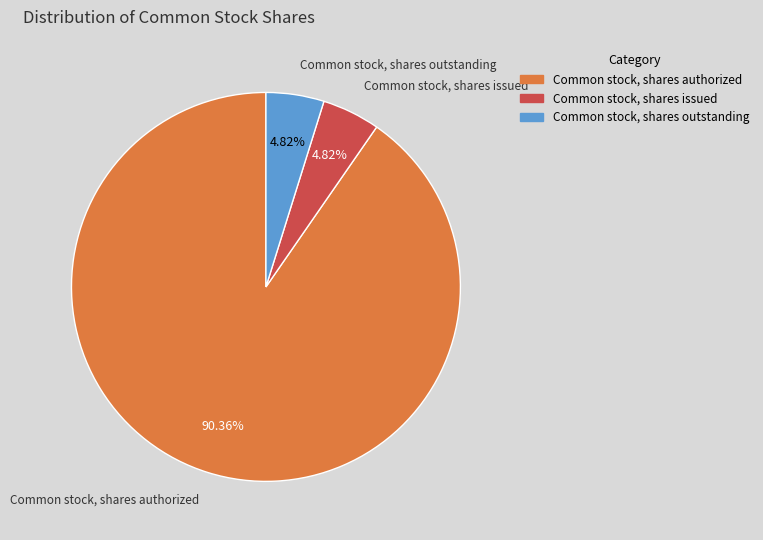

What percentage is the Common stock, shares authorized slice, to the nearest percent?

90%